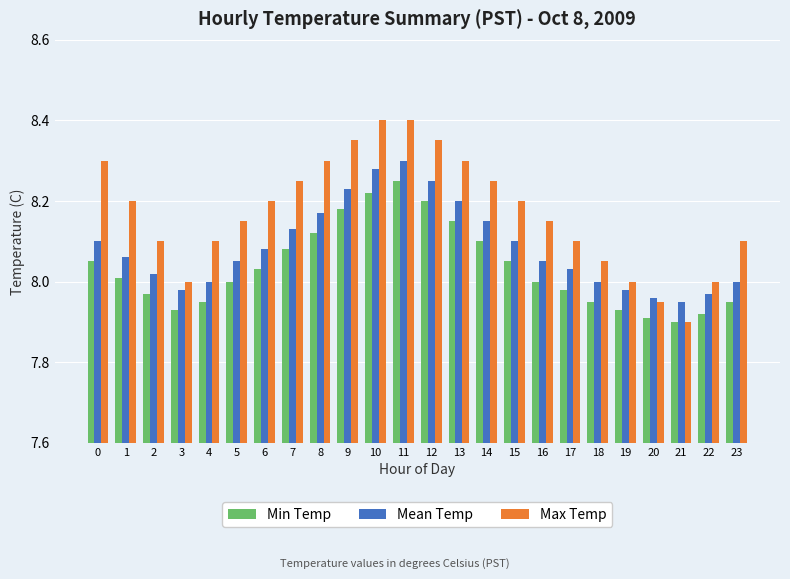

How many bars are there in each group?

3